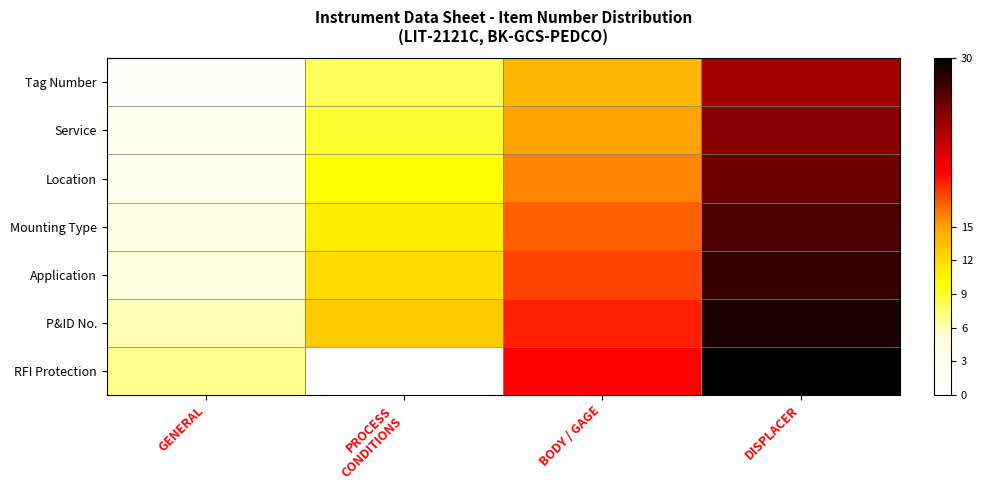

At DISPLACER, list the series in order from largest to smallest.

RFI Protection, P&ID No., Application, Mounting Type, Location, Service, Tag Number